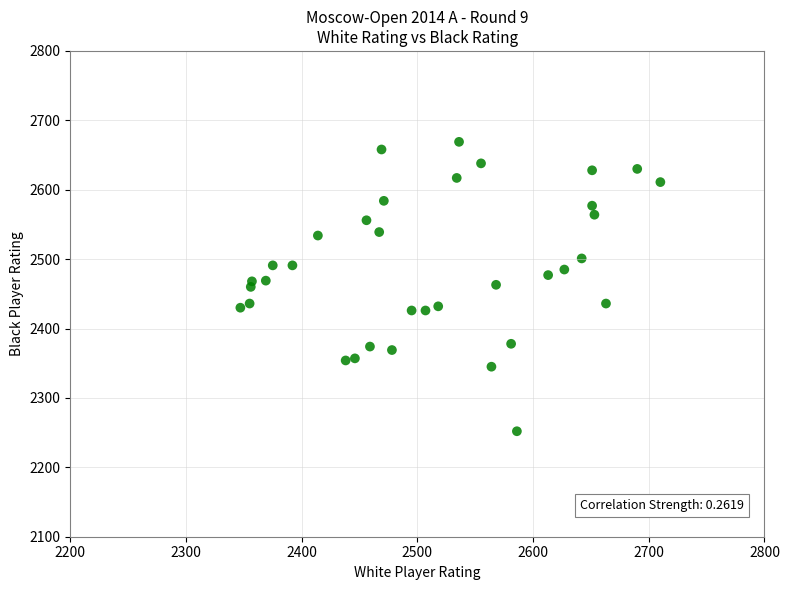

What is the range of X values (max minus min)?

363